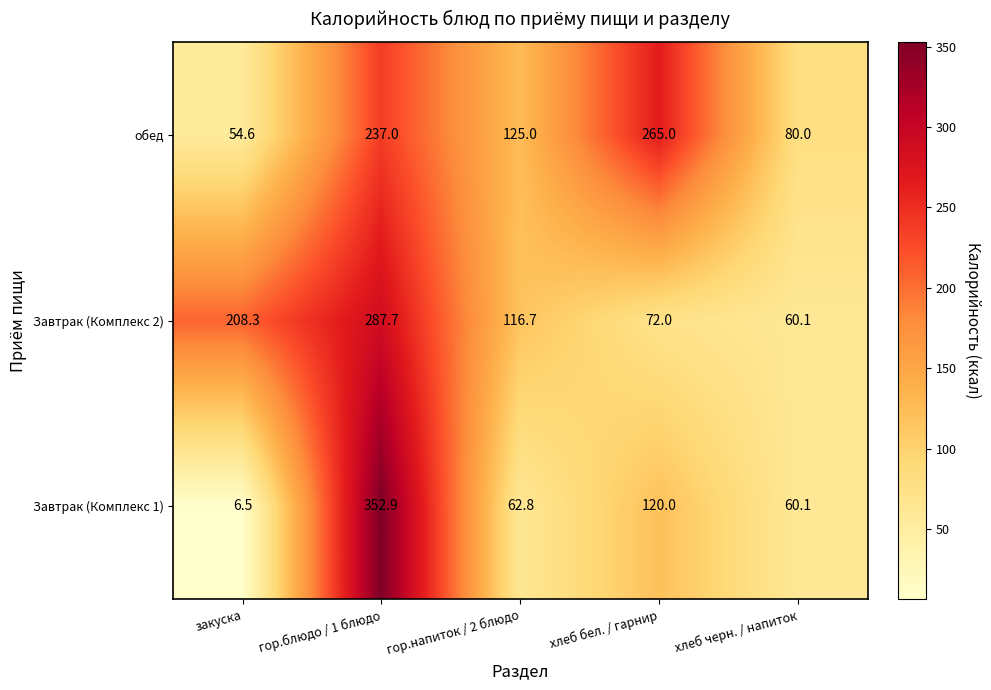

True or false: Завтрак (Комплекс 2) has a value of 72.0 at хлеб бел. / гарнир.

True